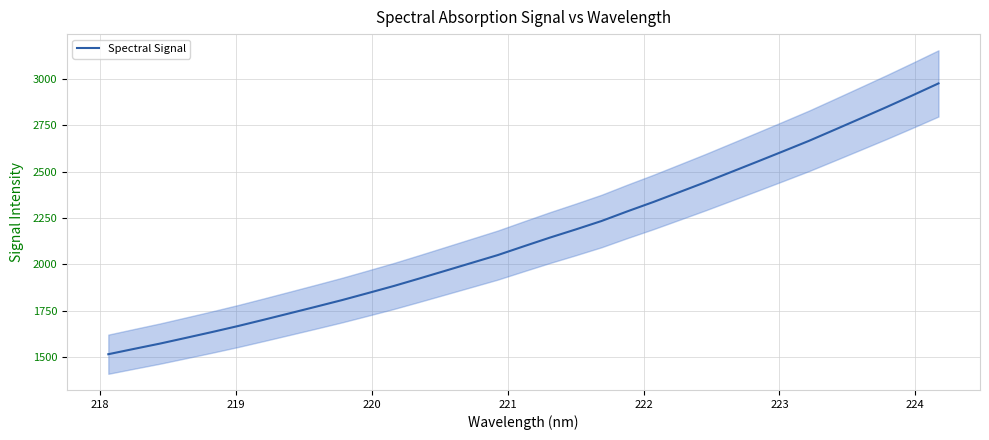

What is the maximum value for Spectral Signal?

2976.5